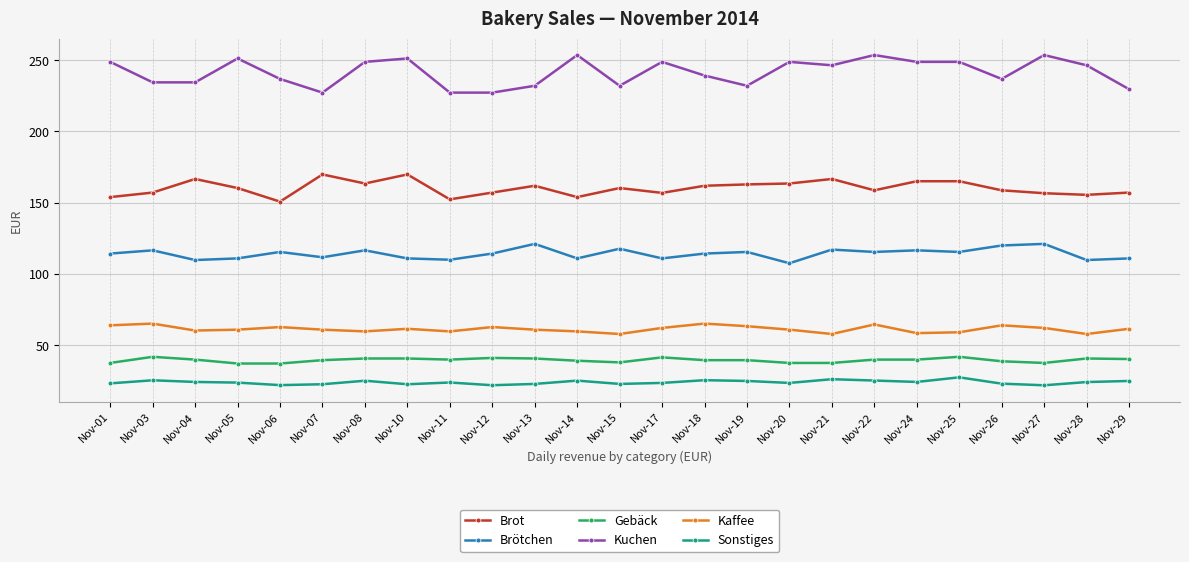

How many lines are shown in the chart?

6